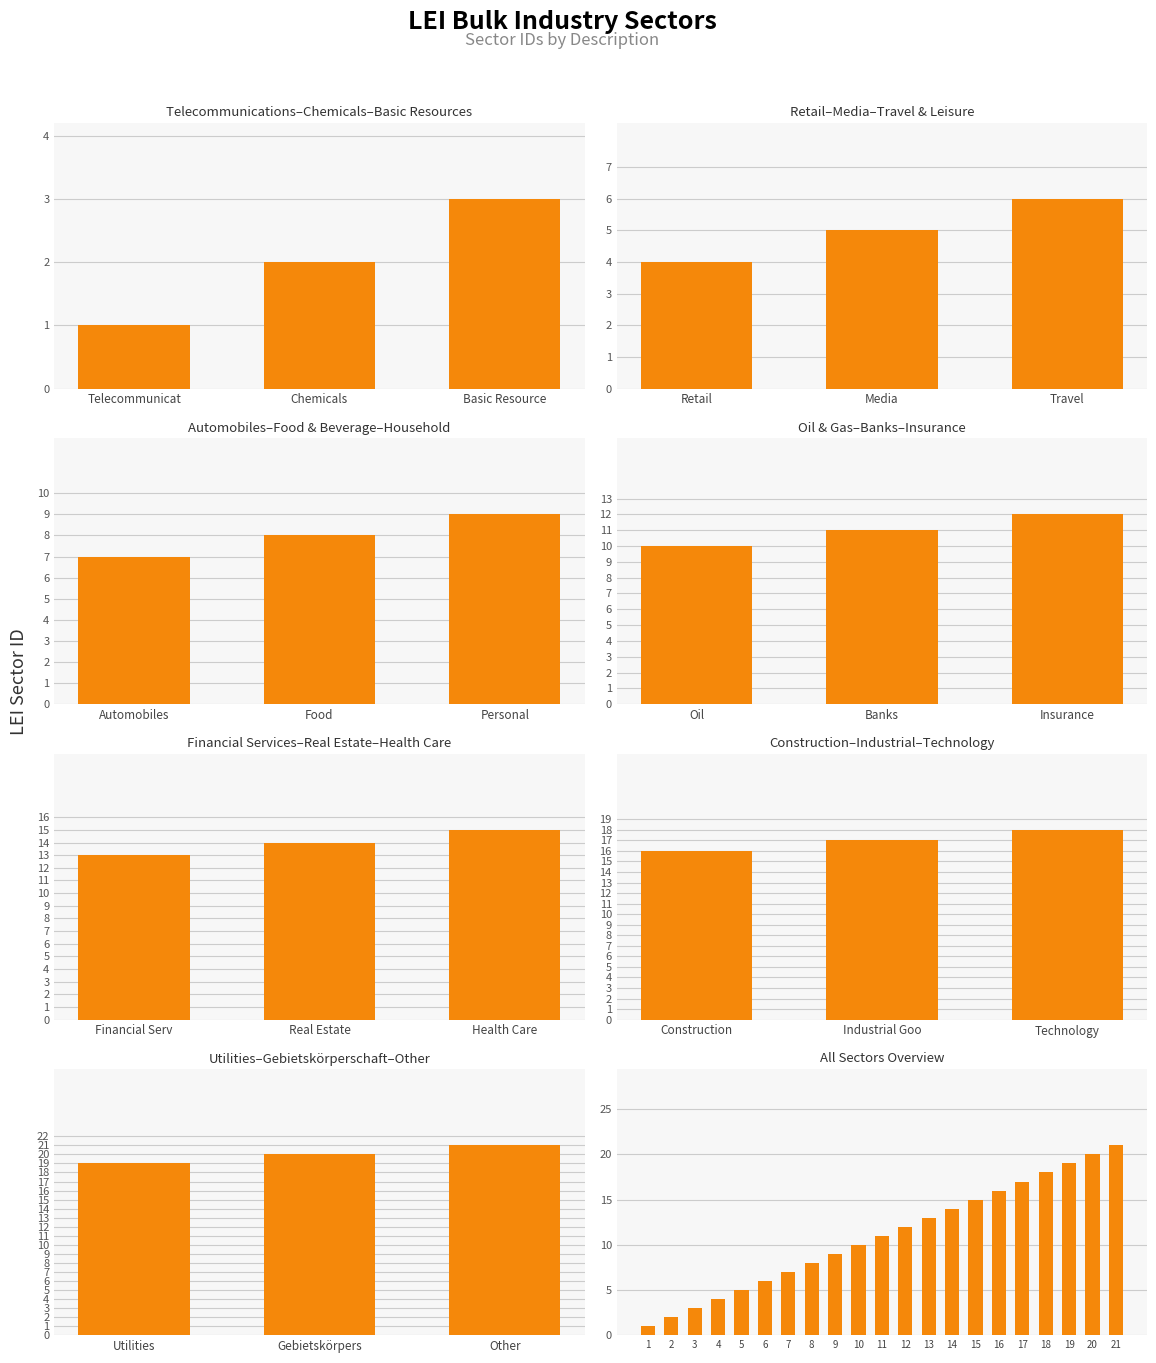

The chart shows a value of 2 at 2. True or false?

True